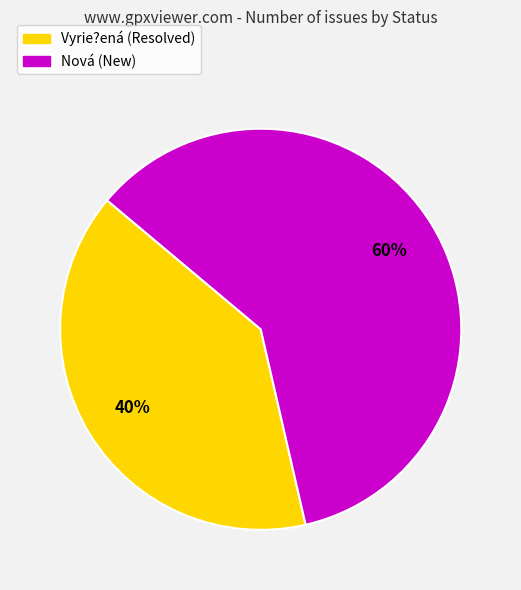

To the nearest percent, what portion does Vyrie?ená represent?

40%